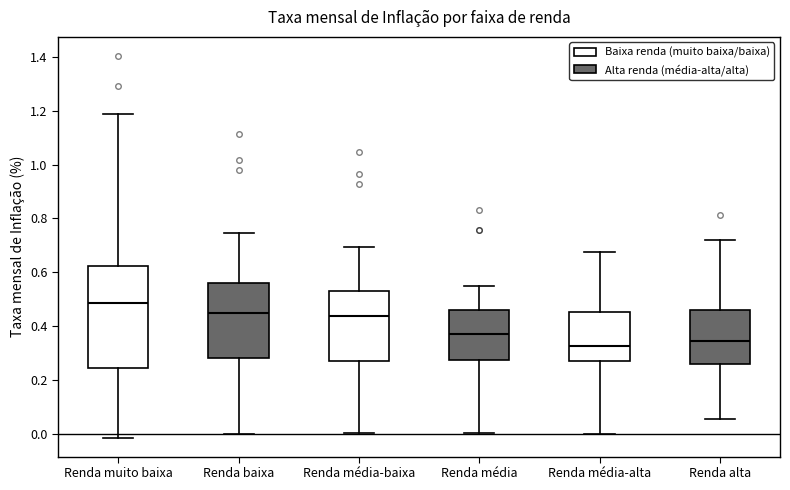

Where is the upper edge of the box for Renda alta on the y-axis? The values are not printed on the chart, so give them approximately, as read against the axis.

0.46